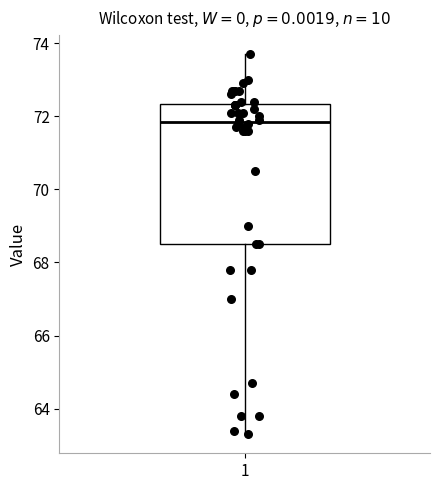

Transcribe this box plot: give where the median line is, the range the box spans, and where the two whiskers end, as read against the y-axis. The values are not printed on the chart, so give them approximately, as read against the axis.

median 71.8, box 68.6 to 72.4, whiskers 63.4 to 73.8